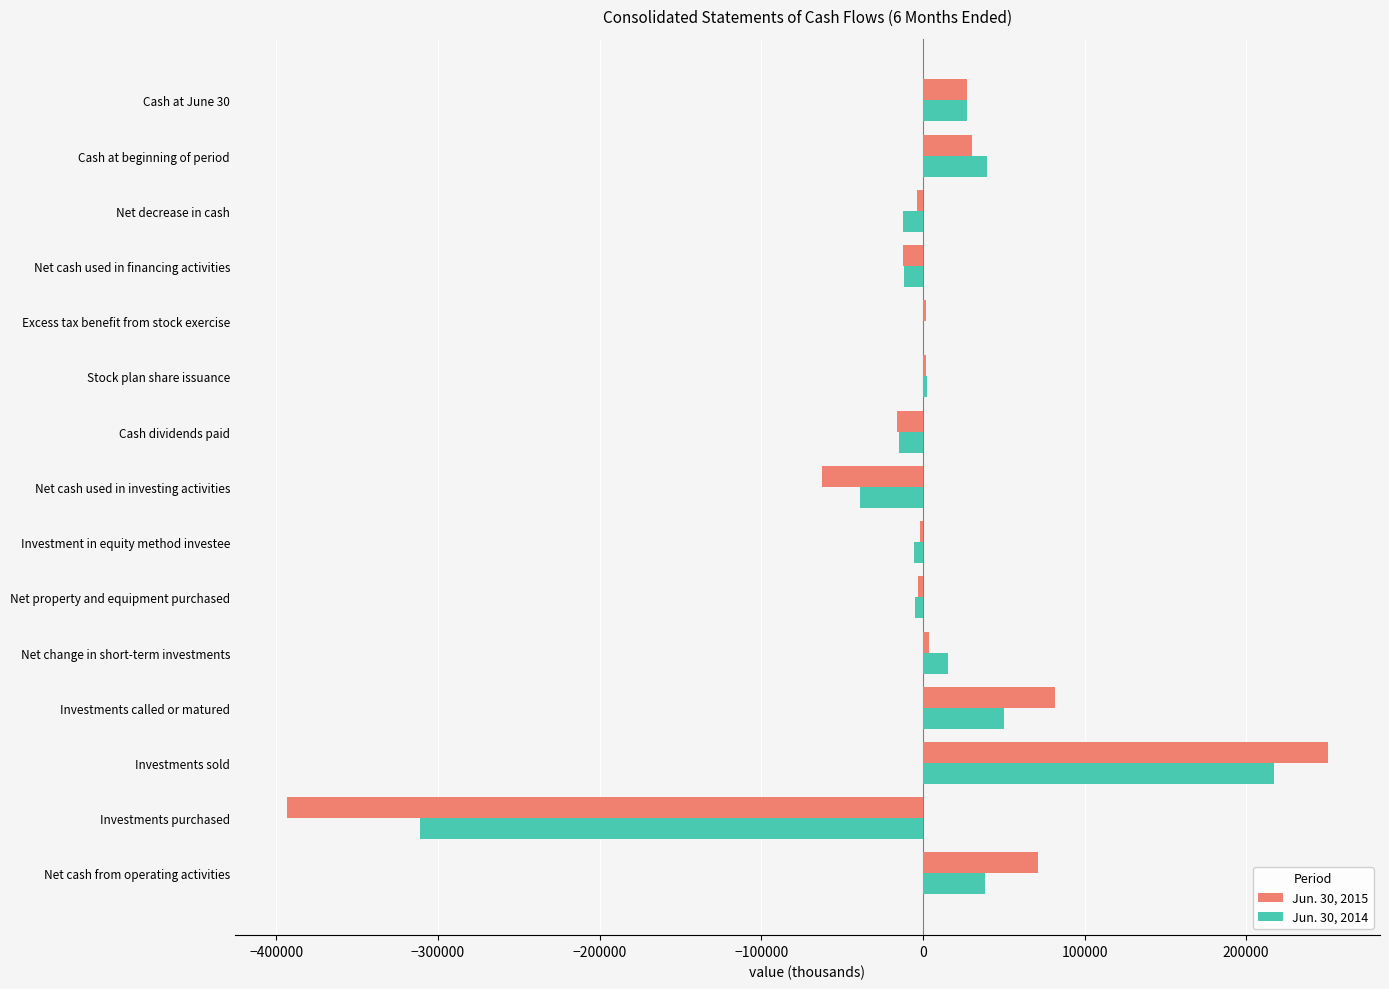

The Jun. 30, 2015 series shows 128081 at Investments called or matured. True or false?

False